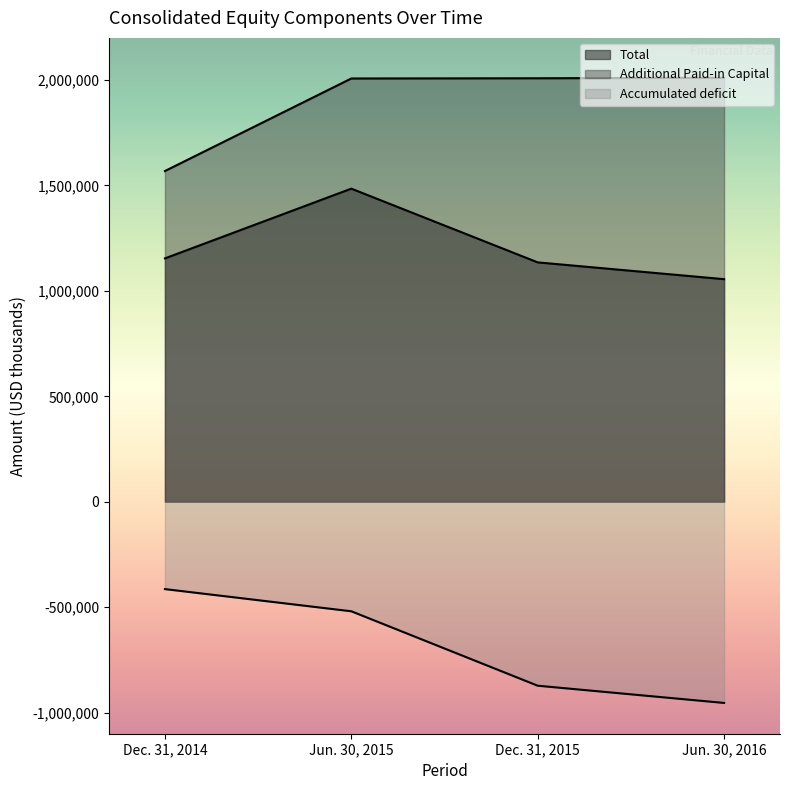

How many Accumulated deficit values are between -872304 and -414127?

3